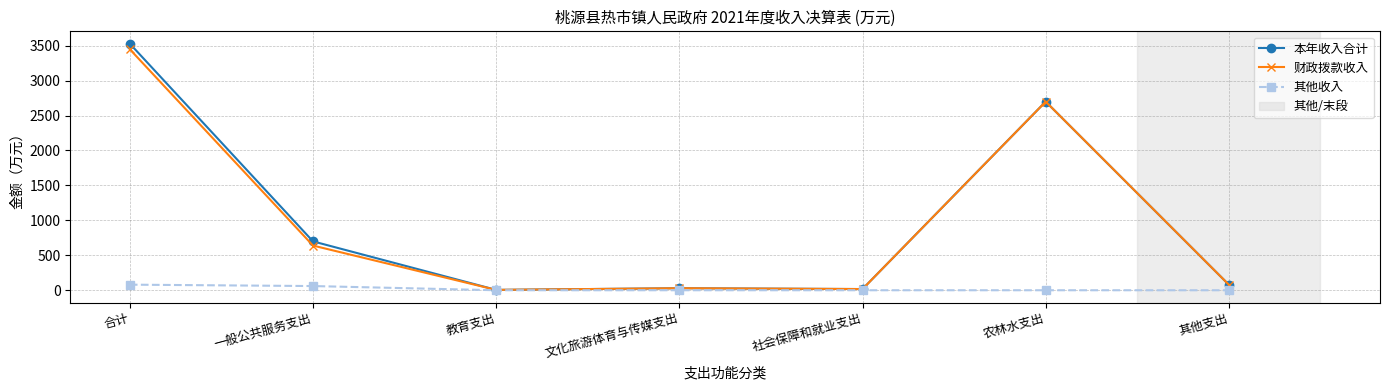

The value of 财政拨款收入 at 农林水支出 is 1798.8. True or false?

False